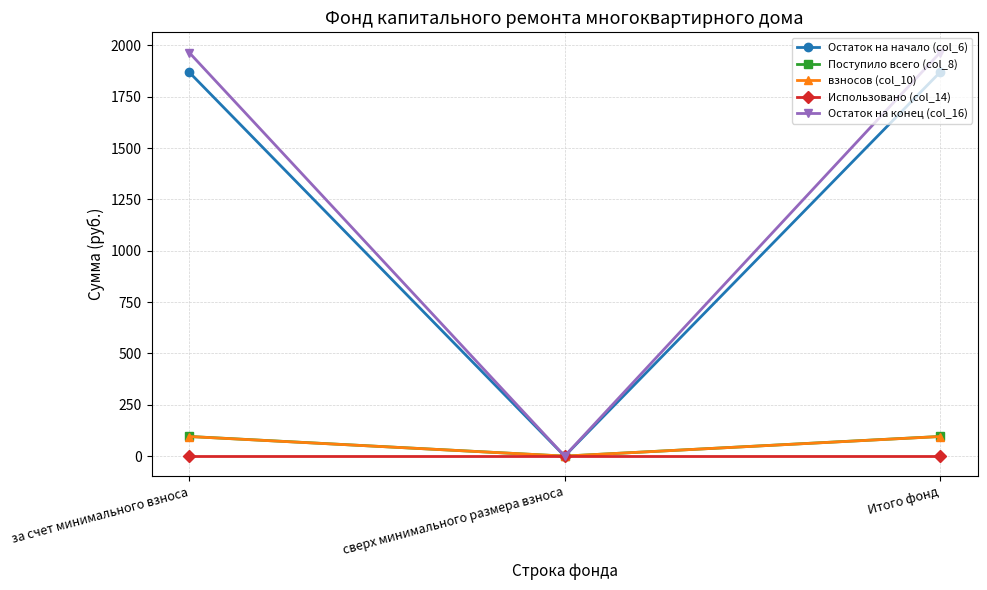

How many lines are shown in the chart?

5